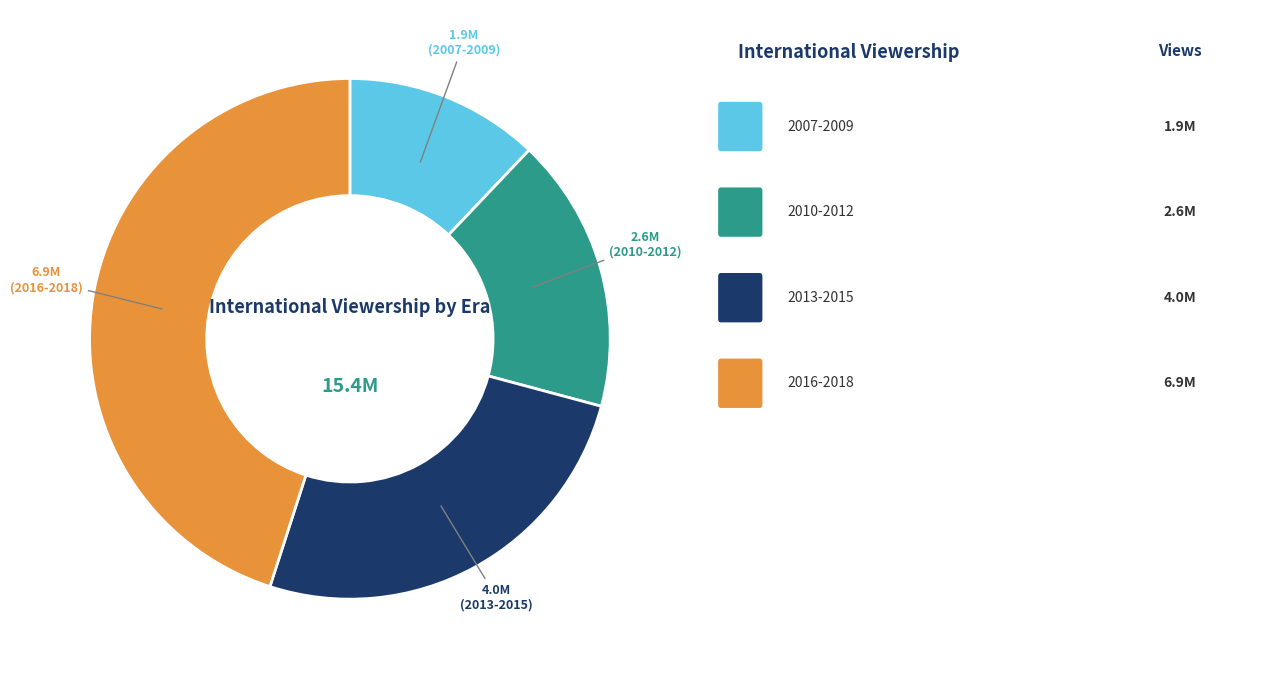

Is there a majority slice in this chart?

No